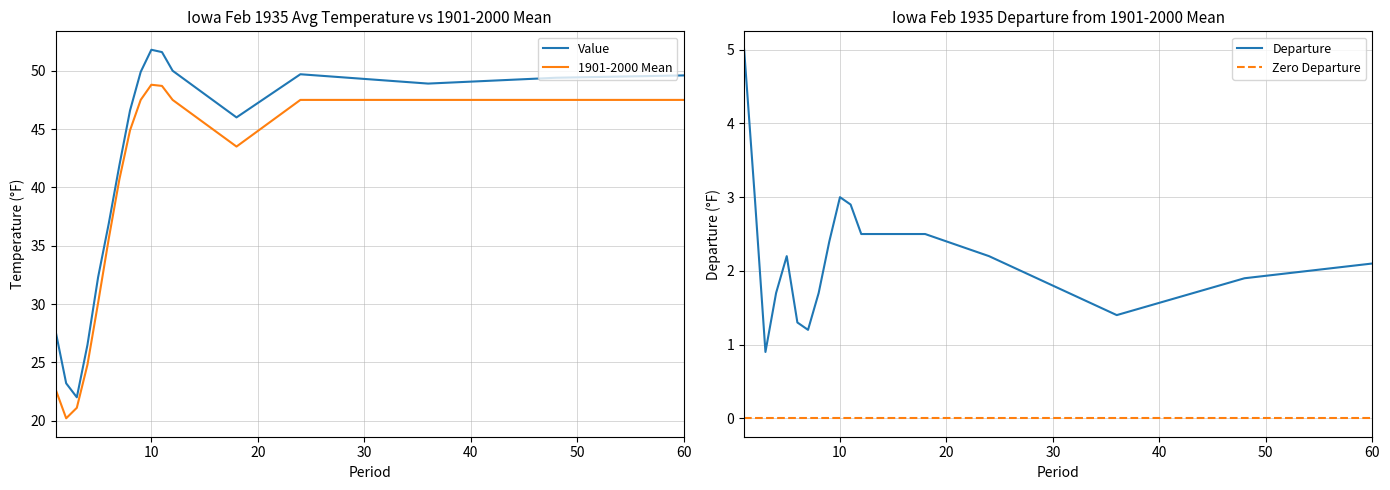

What is the minimum value shown in the chart?

20.2